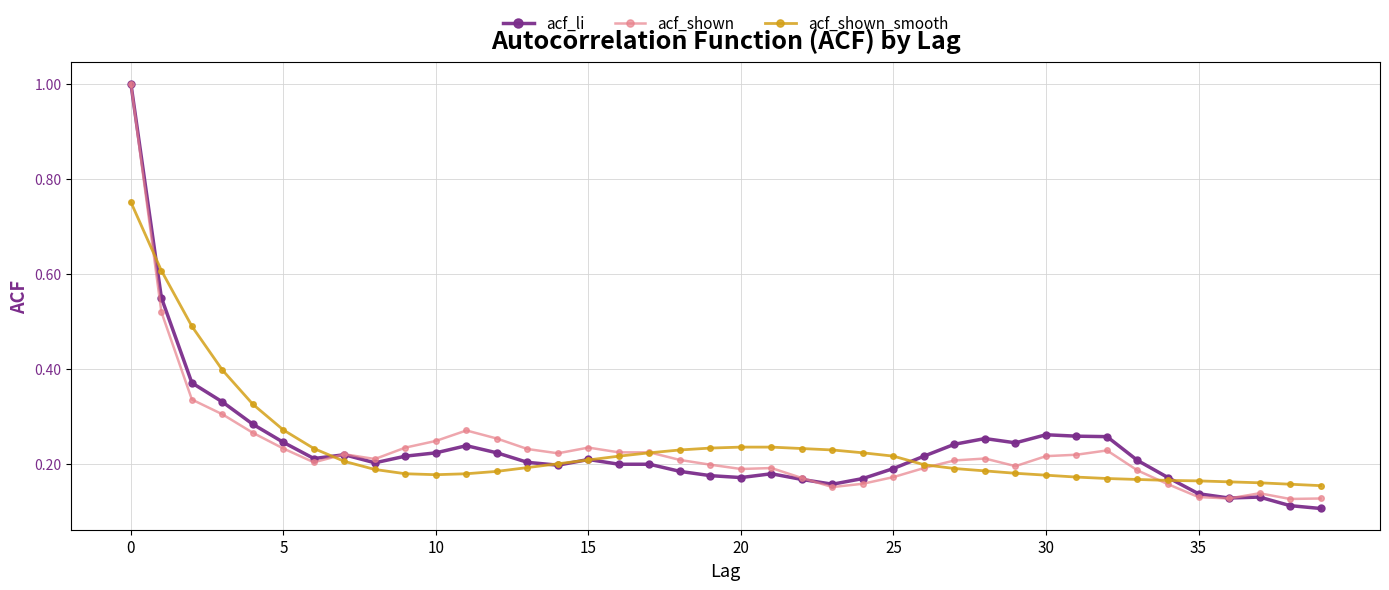

True or false: acf_shown has more than 1 interior local peaks.

True